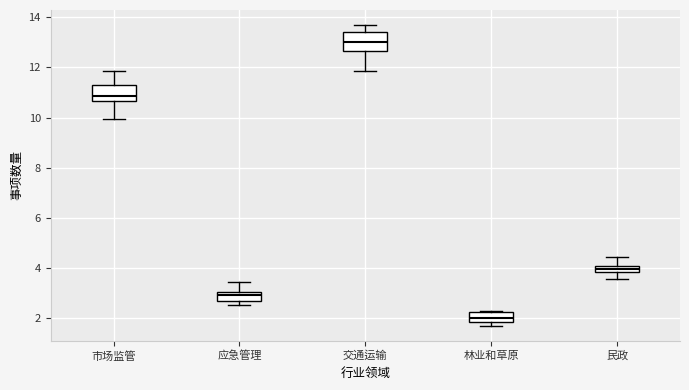

Which box's median line is the highest?

交通运输